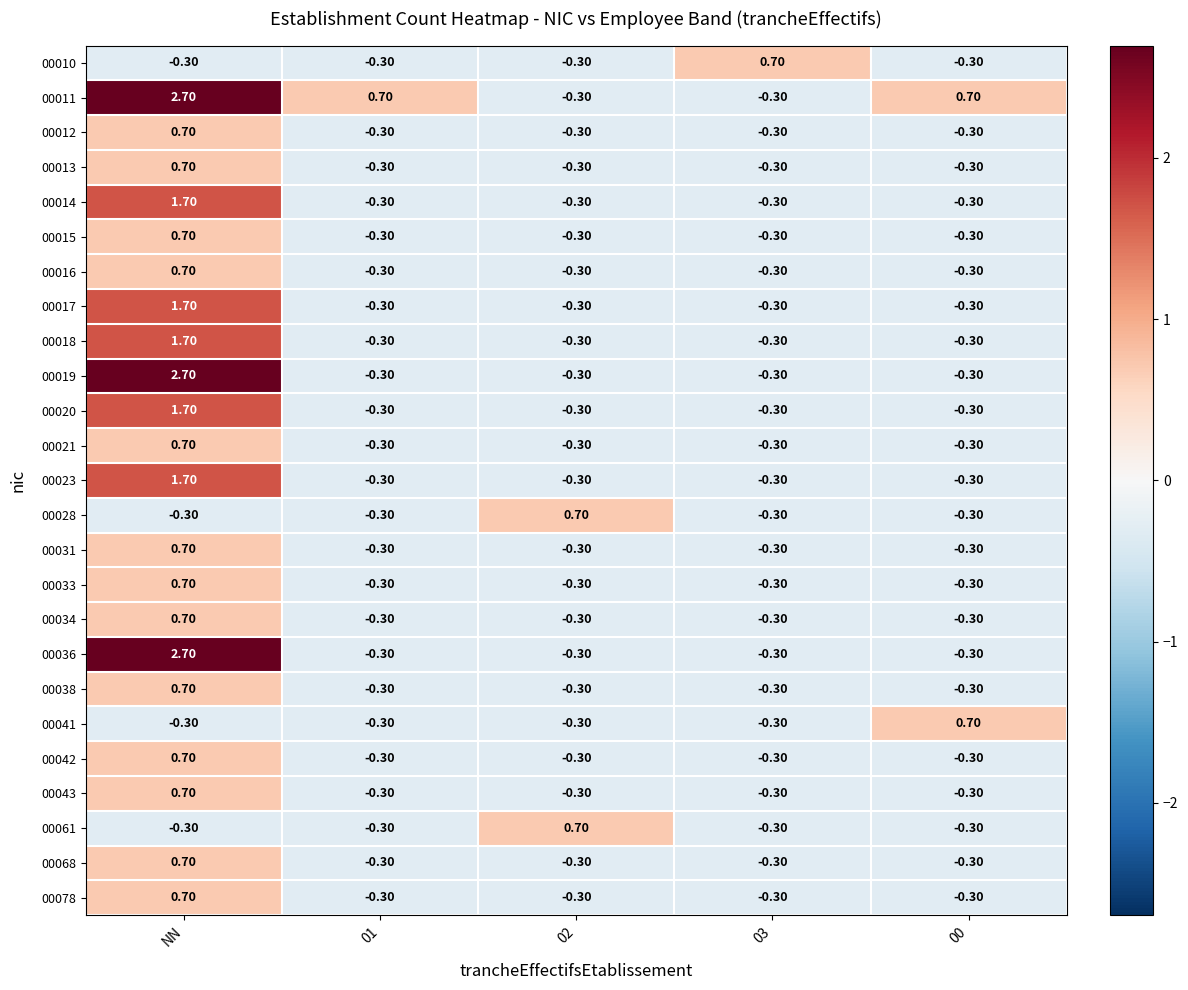

What is the smallest value displayed?

-0.3